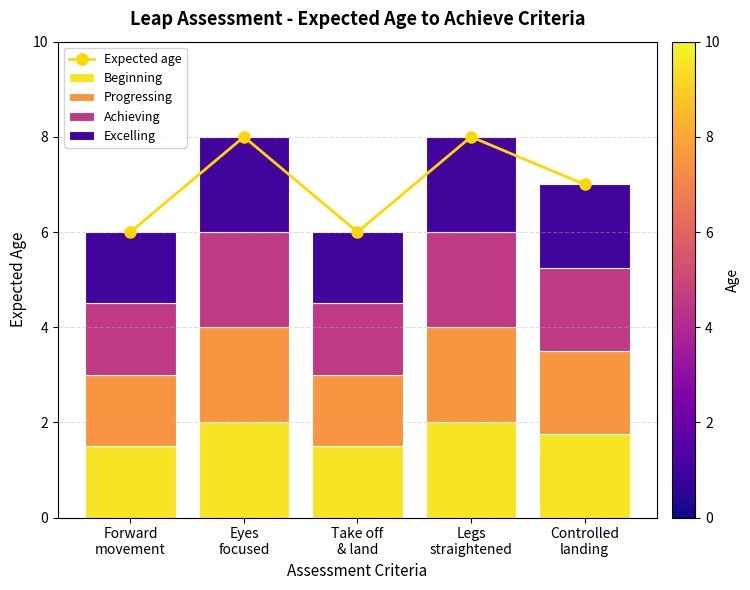

What is the difference between the highest and lowest values at Forward
movement?

4.5